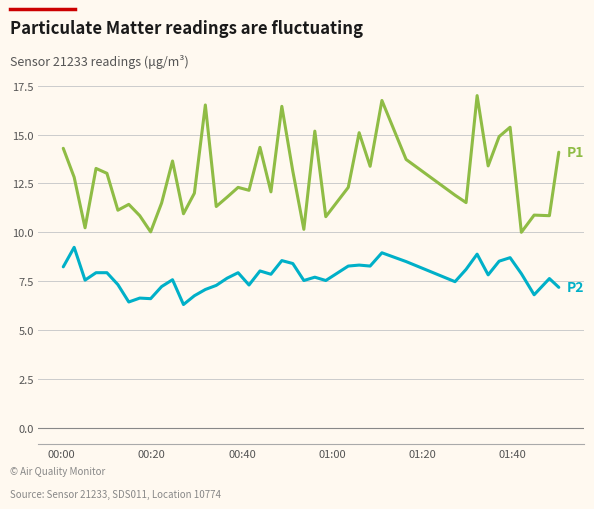

What is the maximum value shown in the chart?

17.0